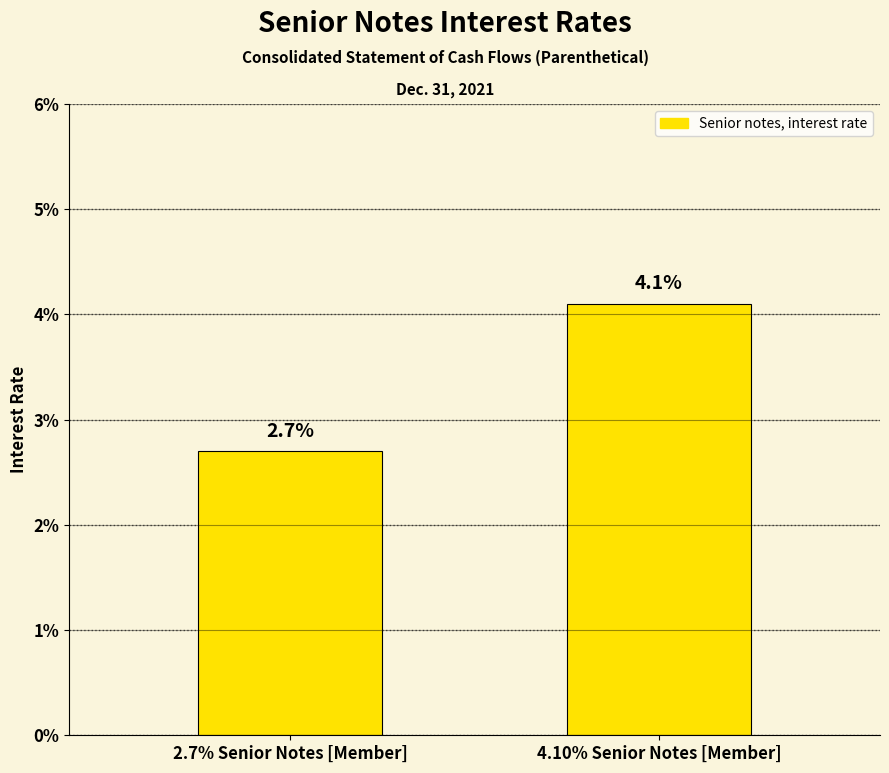

List the labels in order of value, smallest first.

2.7% Senior Notes [Member], 4.10% Senior Notes [Member]